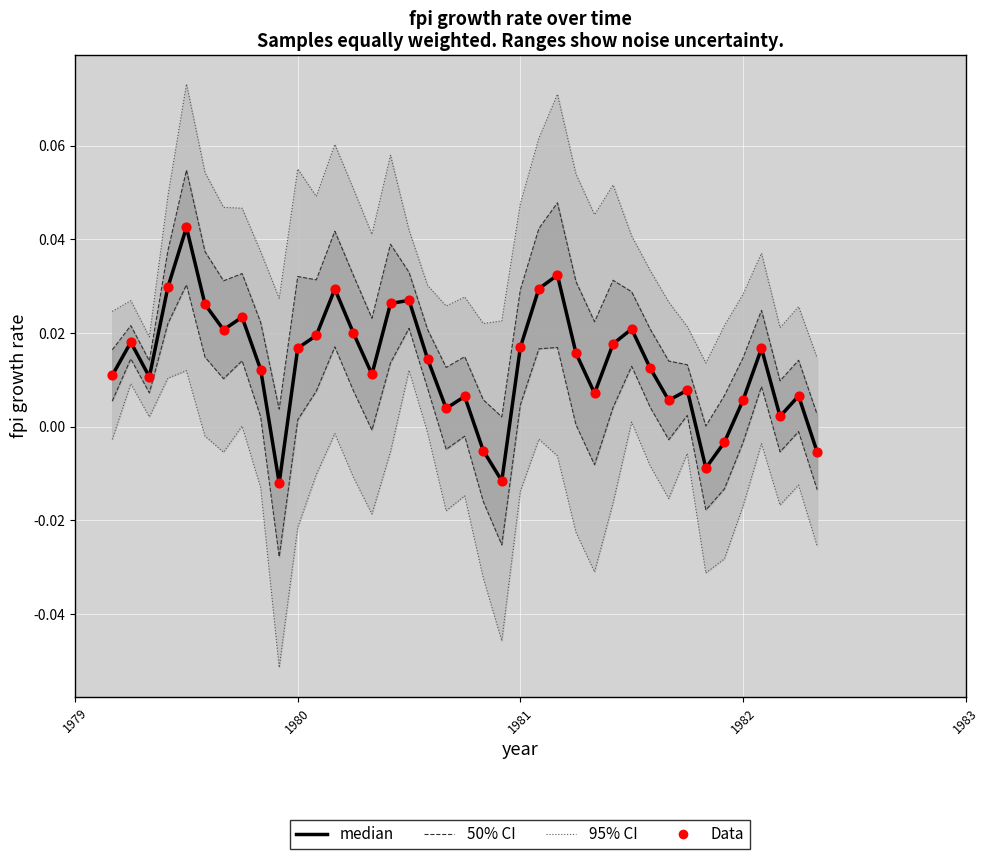

Which series has the largest Y range (max minus min)?

95% CI